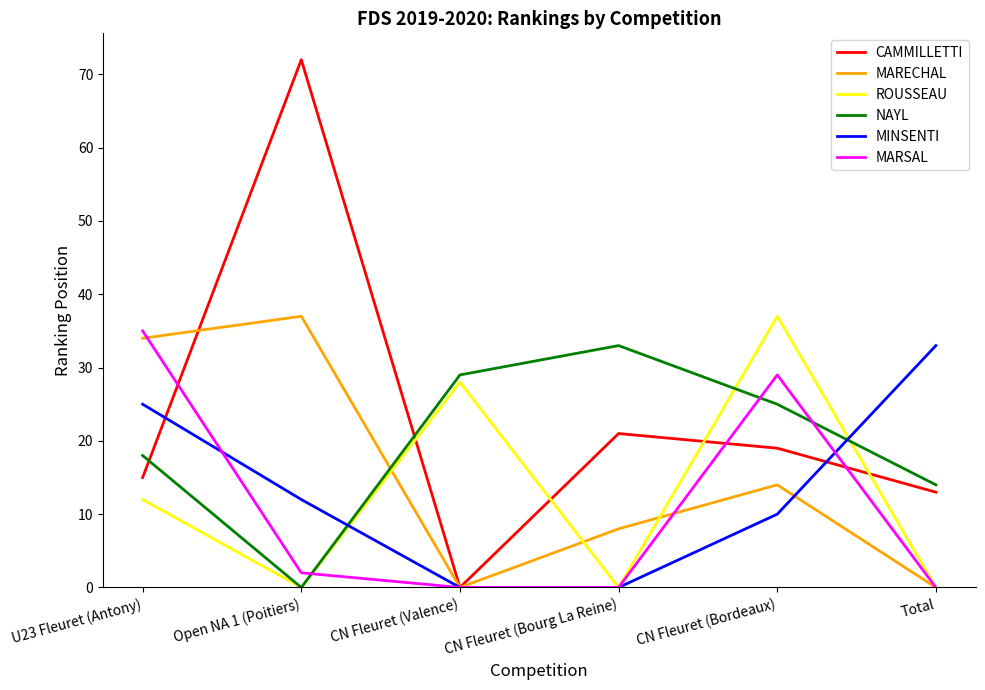

Where is MINSENTI nearest to the value 16?

Open NA 1 (Poitiers)